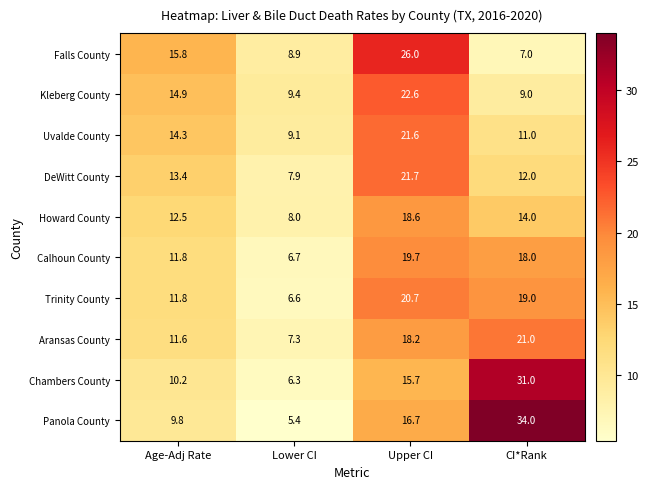

What is the smallest value displayed?

5.4